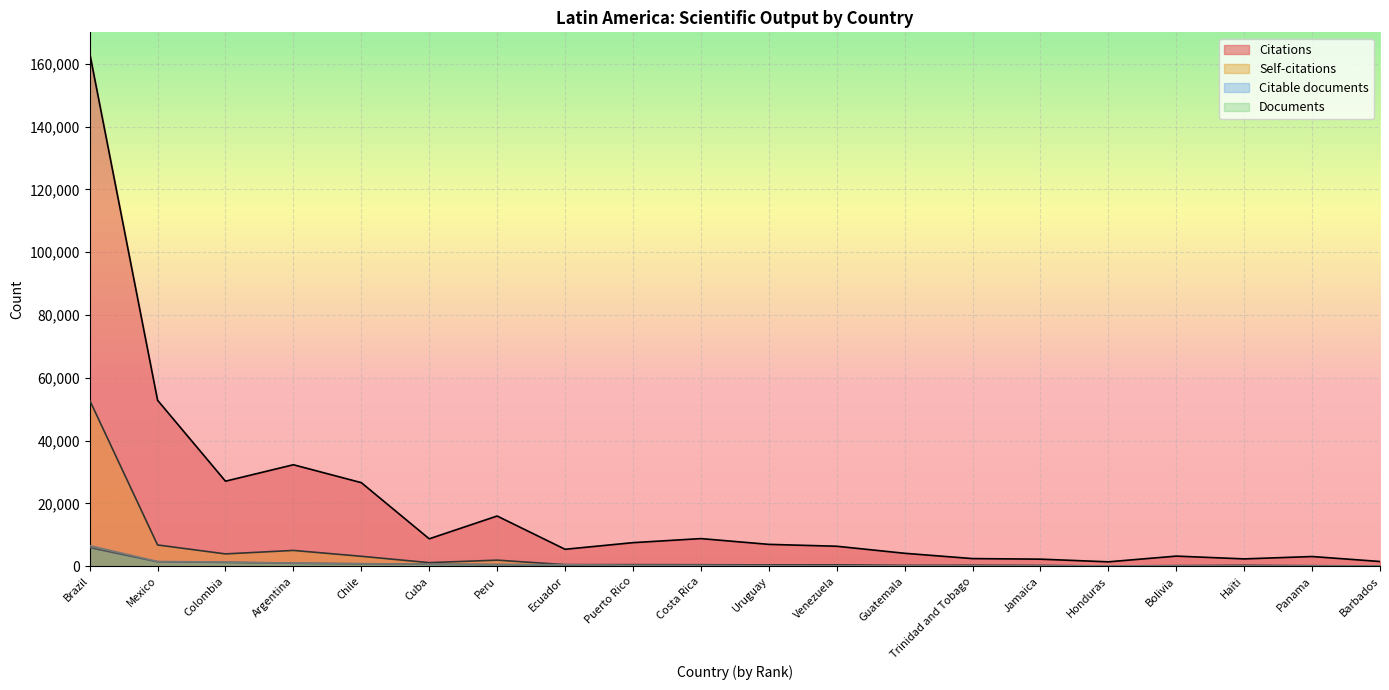

How many lines are shown in the chart?

4